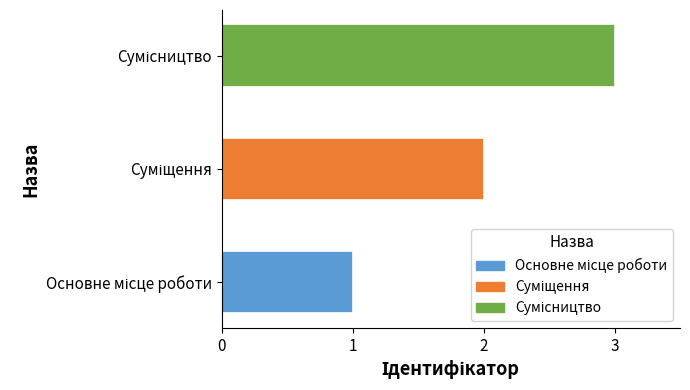

What is the sum of all values?

6